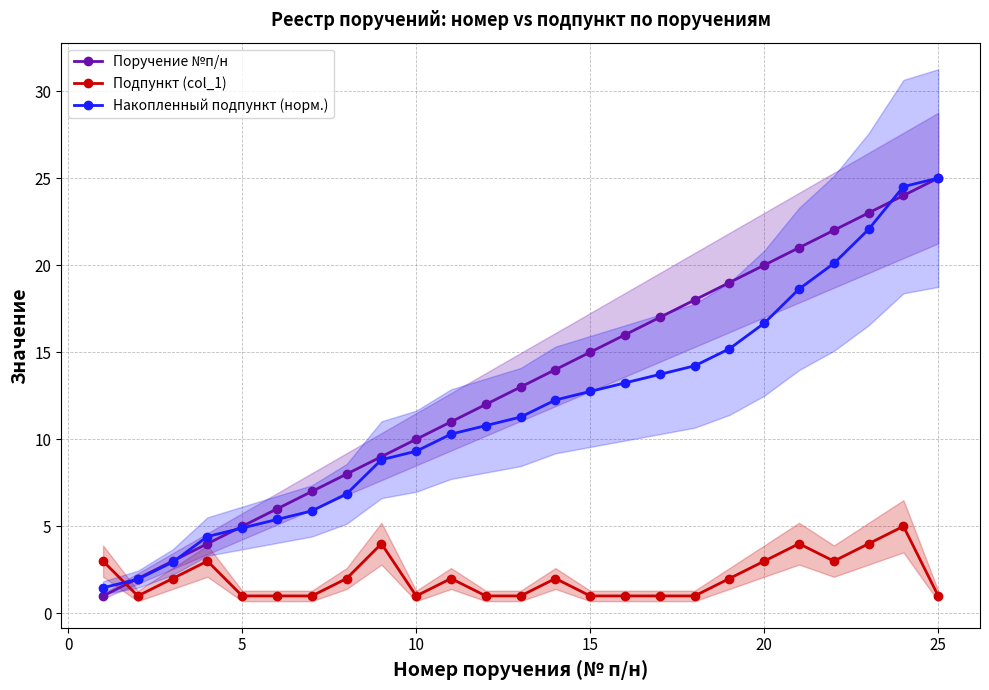

True or false: Поручение №п/н has more than 2 interior local peaks.

False